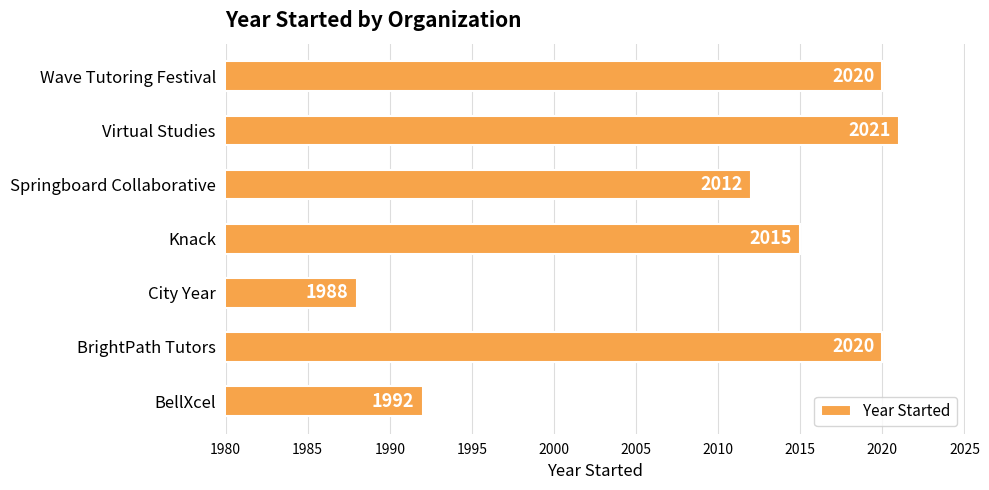

What is the sum of the values at Virtual Studies and City Year?

4009